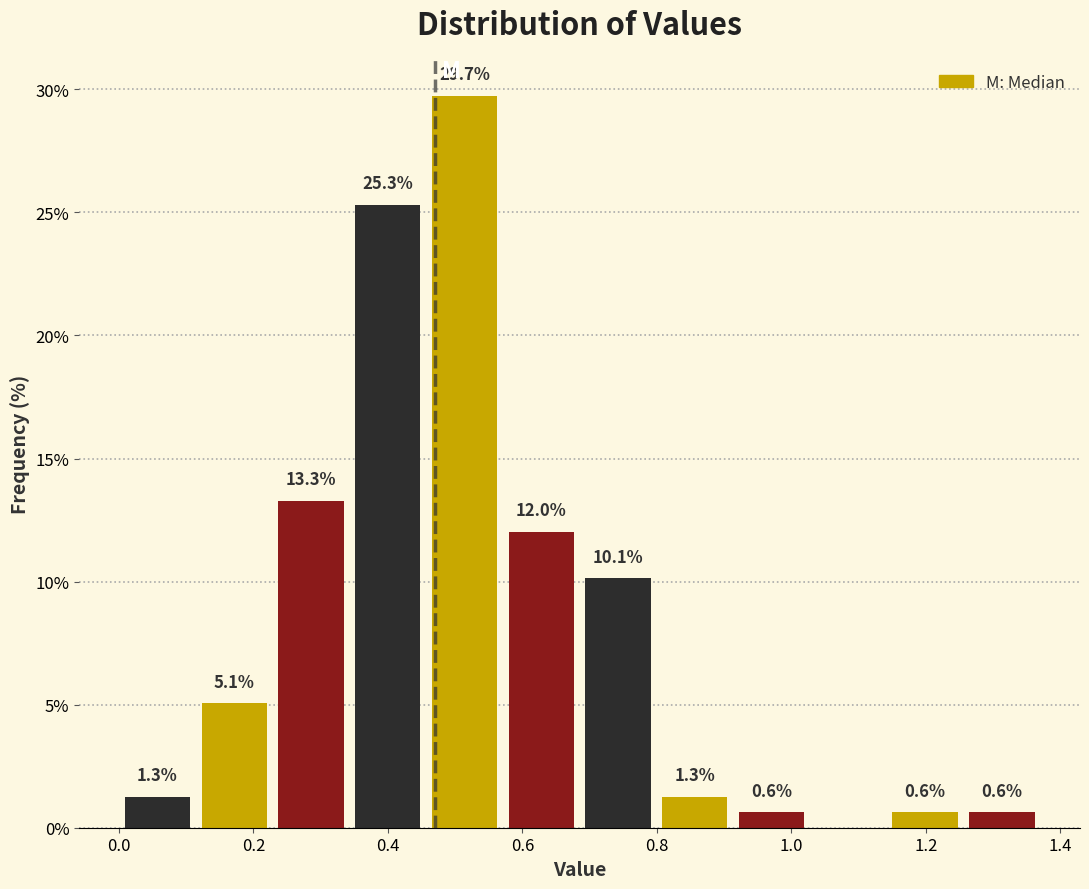

Which range on the x-axis has the tallest bar?

0.46 to 0.58